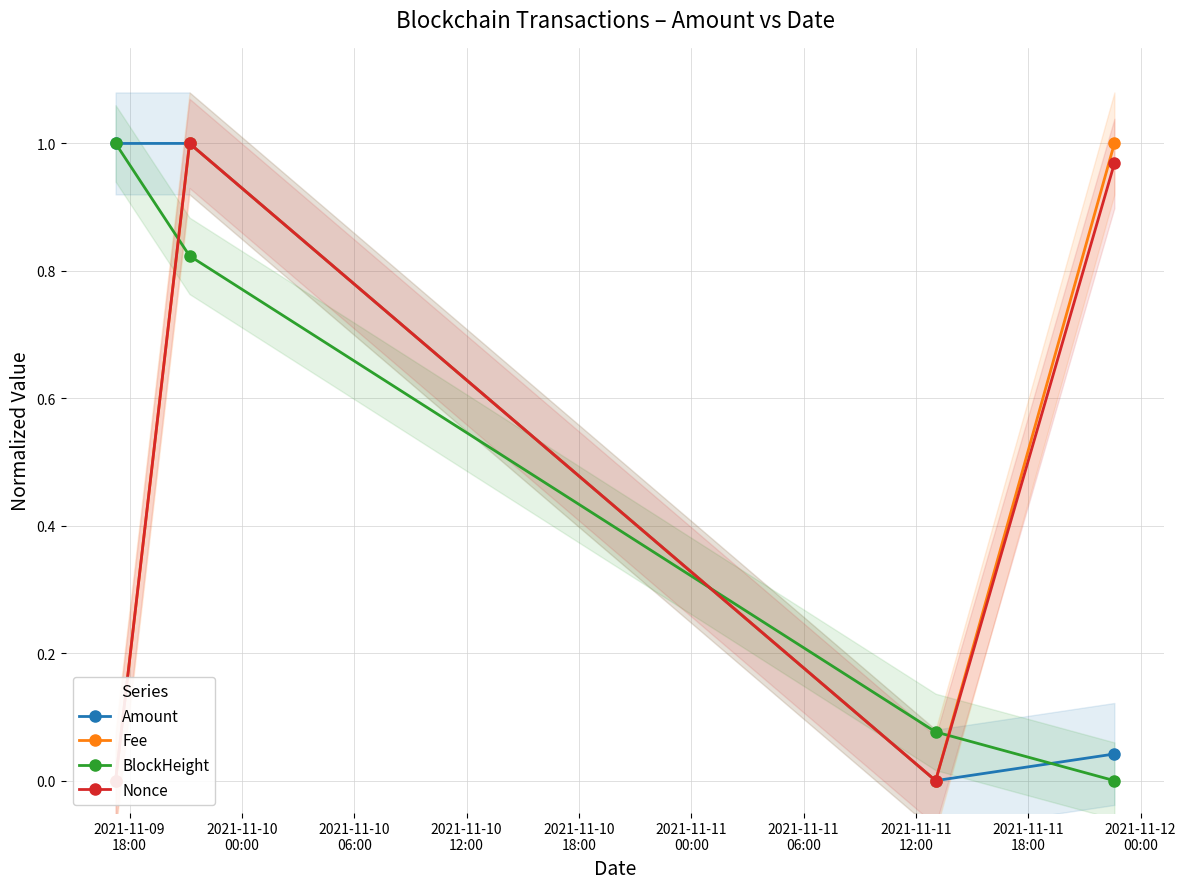

True or false: Fee and Nonce cross at least once.

False